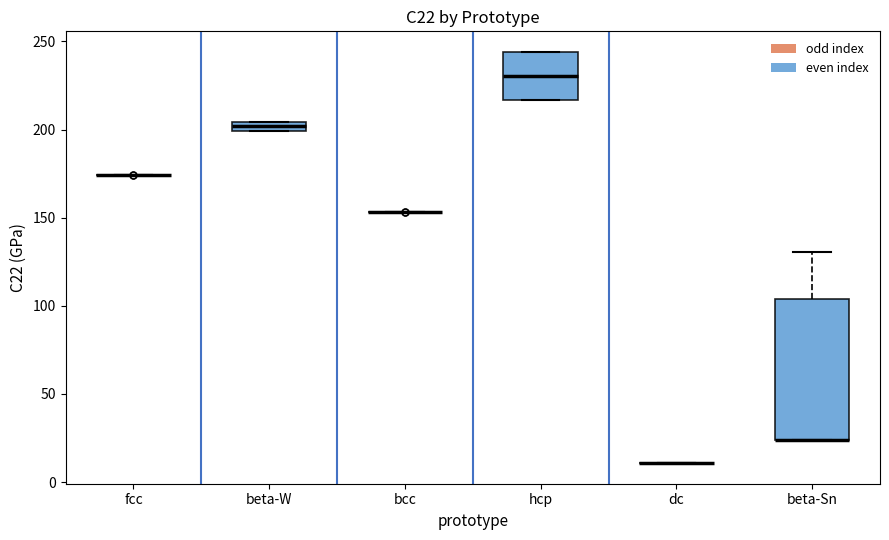

Comparing the boxes themselves (not the whiskers), which one is the tallest?

beta-Sn